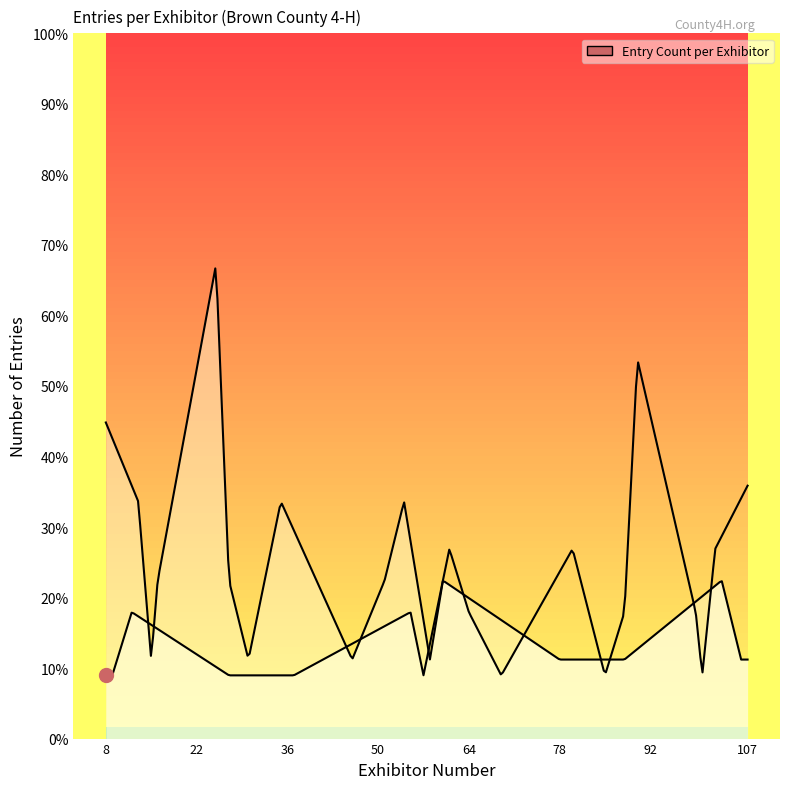

Reading right to left, extract all data points from this chart.

1	1	2	1	1	2	1	3	2	1	3	1	2	6	2	1	3	4